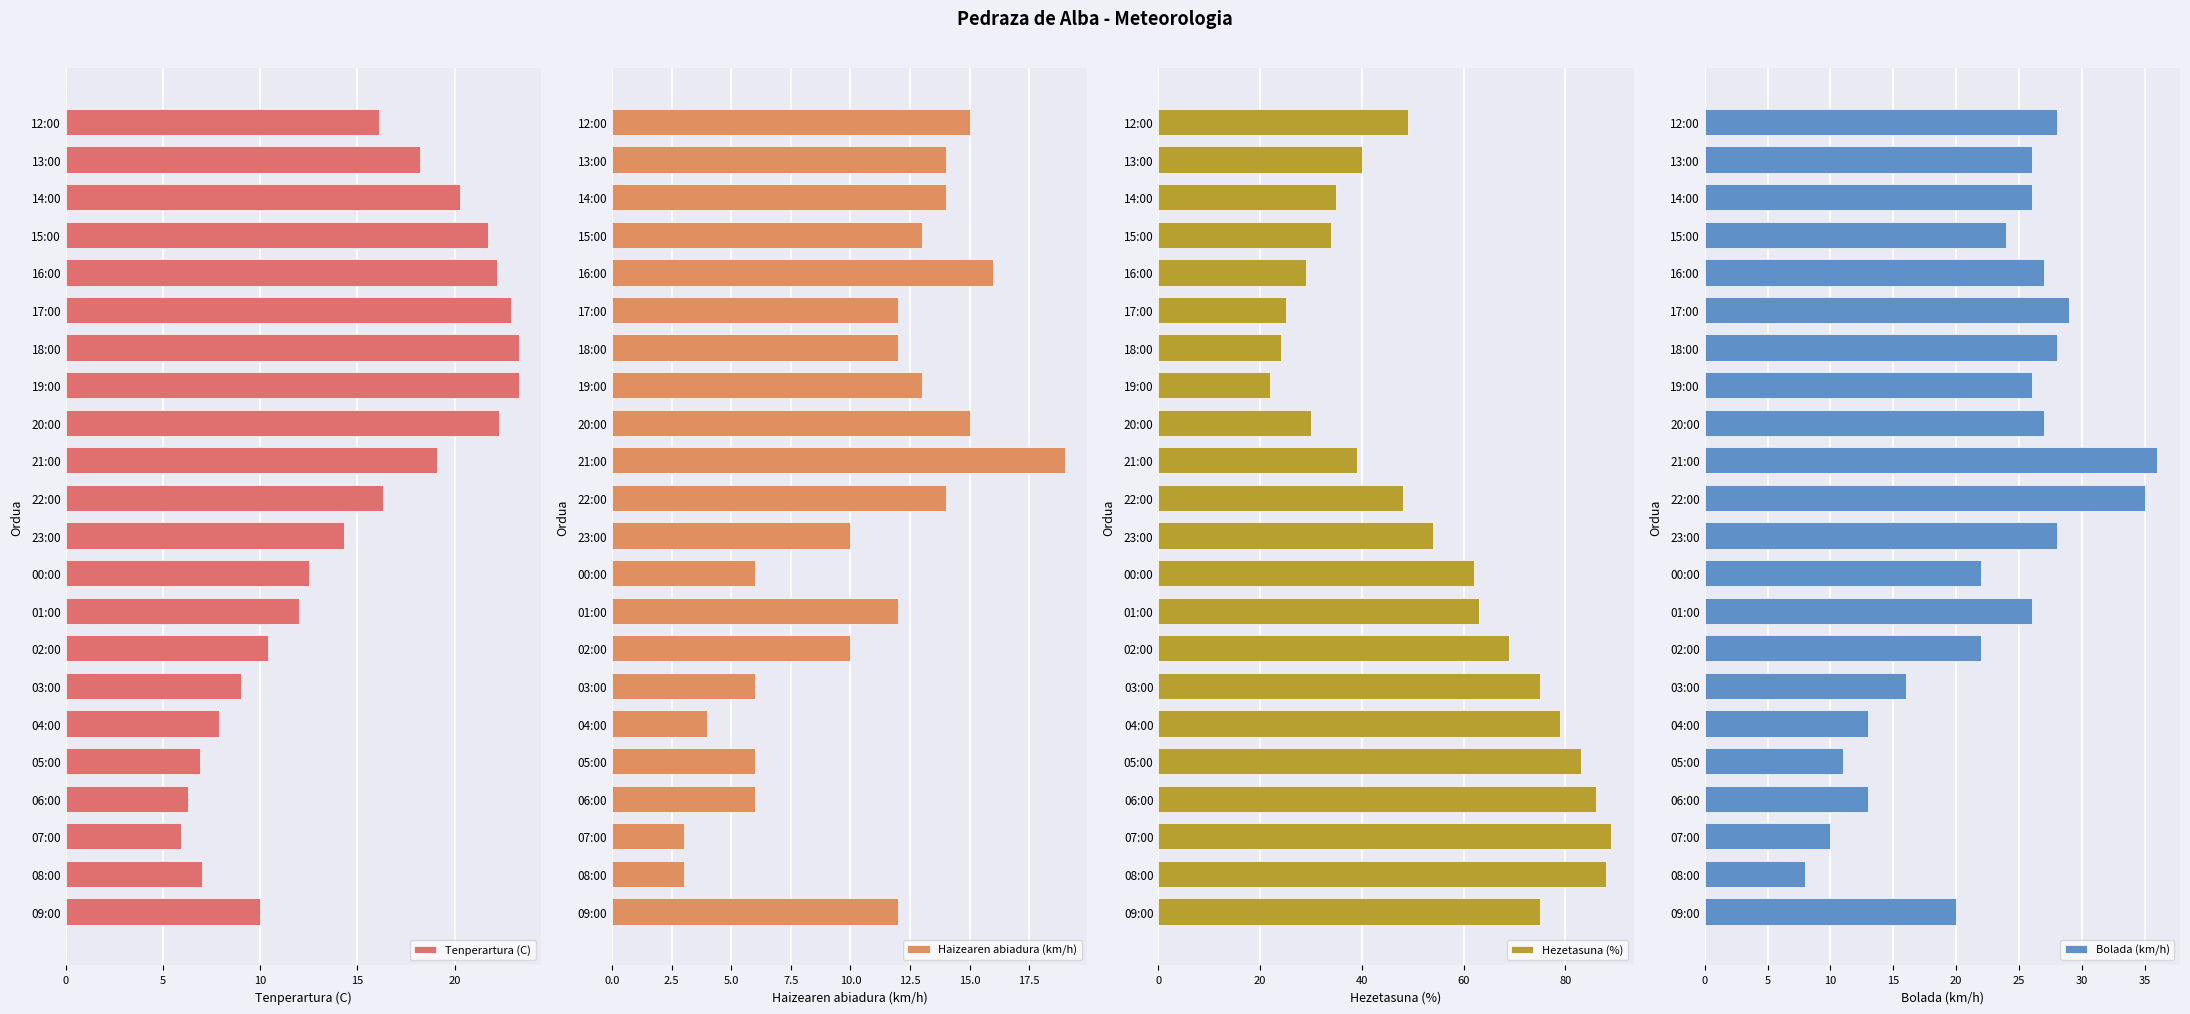

The Tenperartura (C) series shows 22.9 at 17:00. True or false?

True